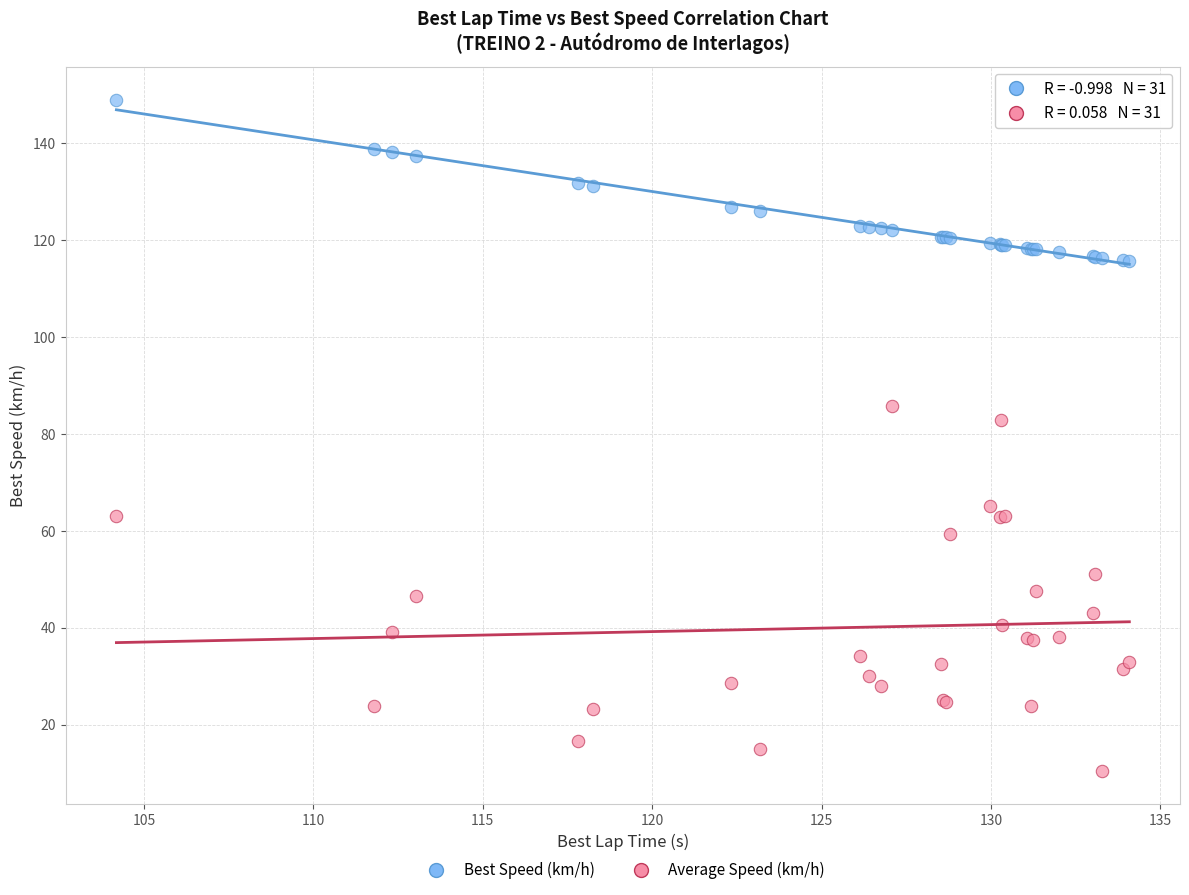

What are all the series names shown in the legend?

Best Speed (km/h), Average Speed (km/h)